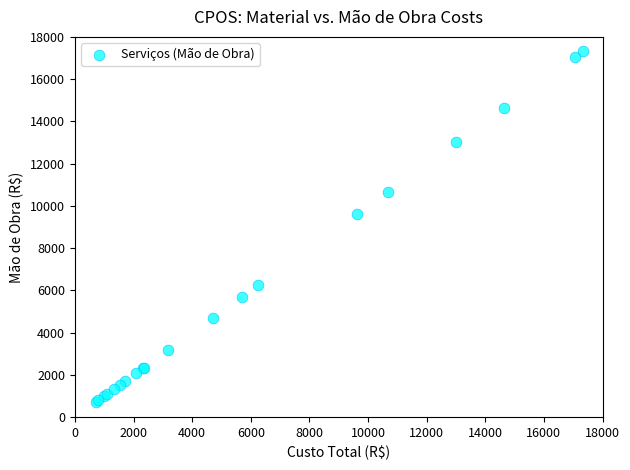

What Y value in the scatter plot is closest to 9030?

9610.8